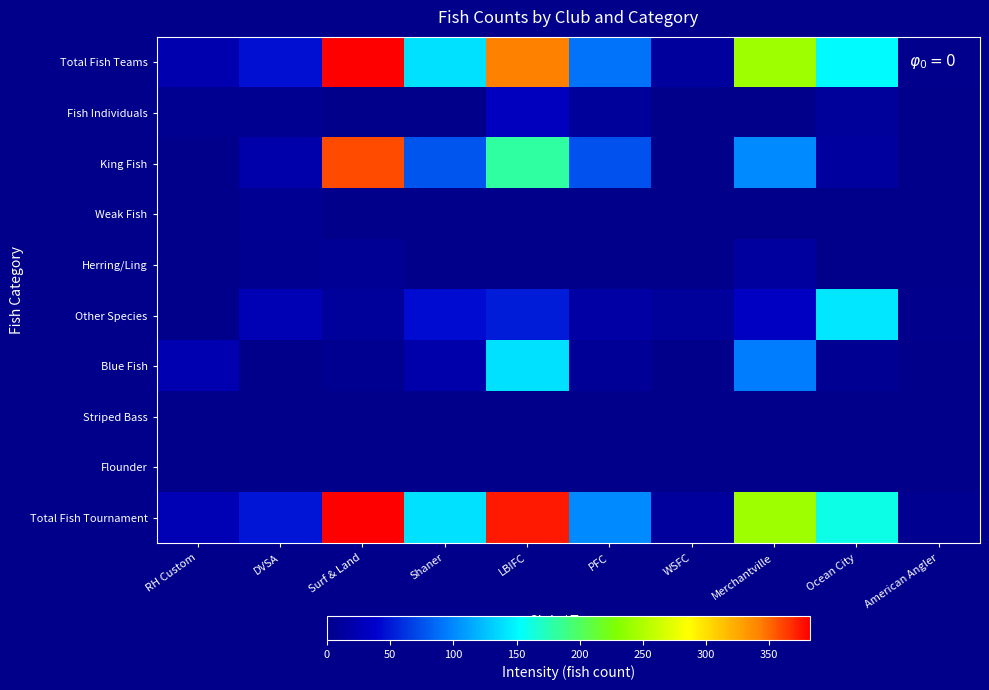

Rank the series by their maximum value, from highest to lowest.

Total Fish Teams, Total Fish Tournament, King Fish, Other Species, Blue Fish, Fish Individuals, Herring/Ling, Weak Fish, Striped Bass, Flounder